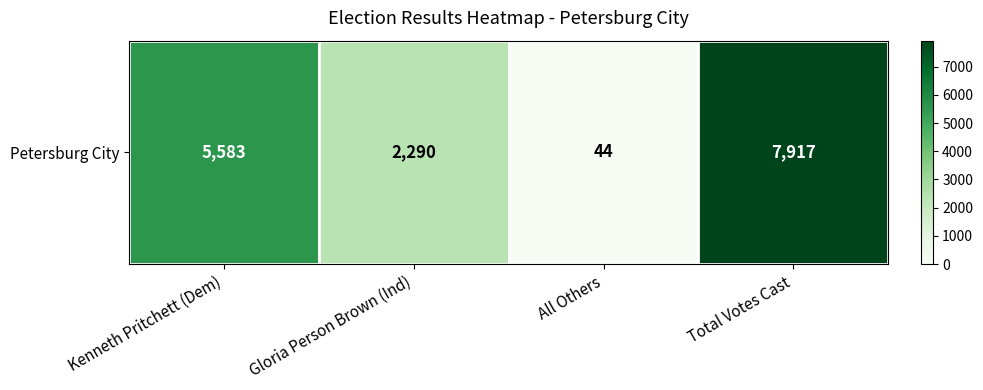

Which category has the lowest value across all series?

All Others